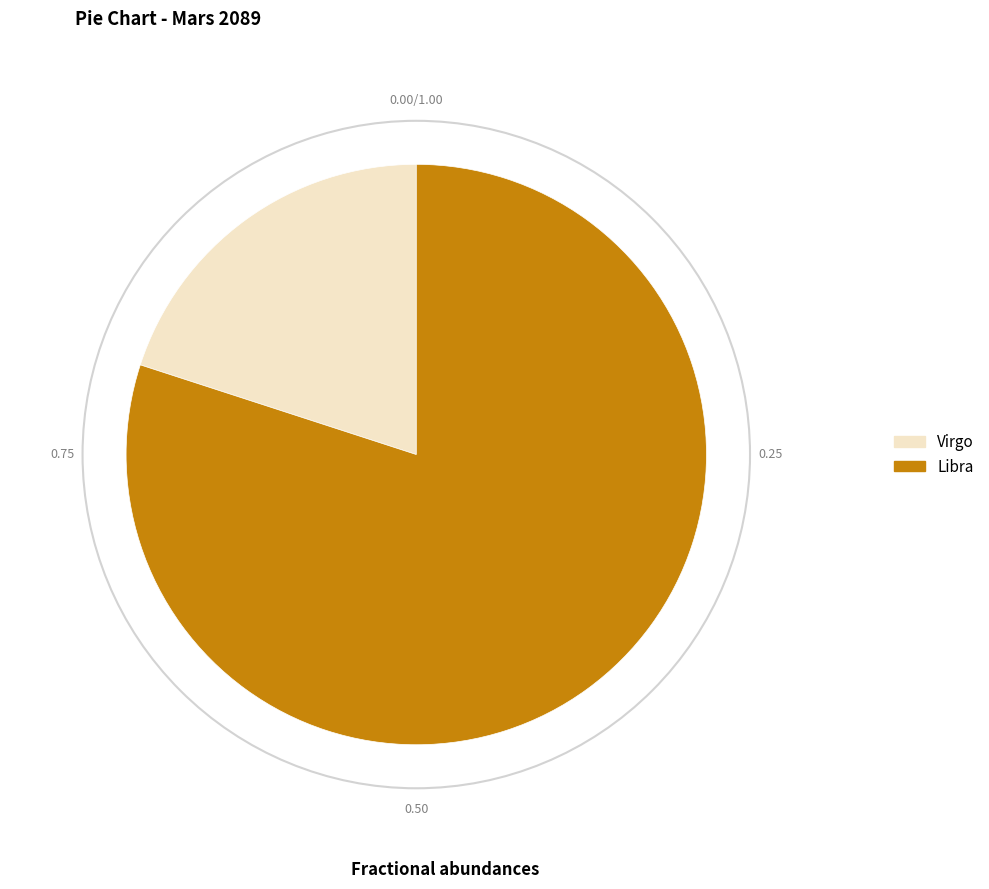

Is the sum of Virgo and Libra greater than half?

Yes